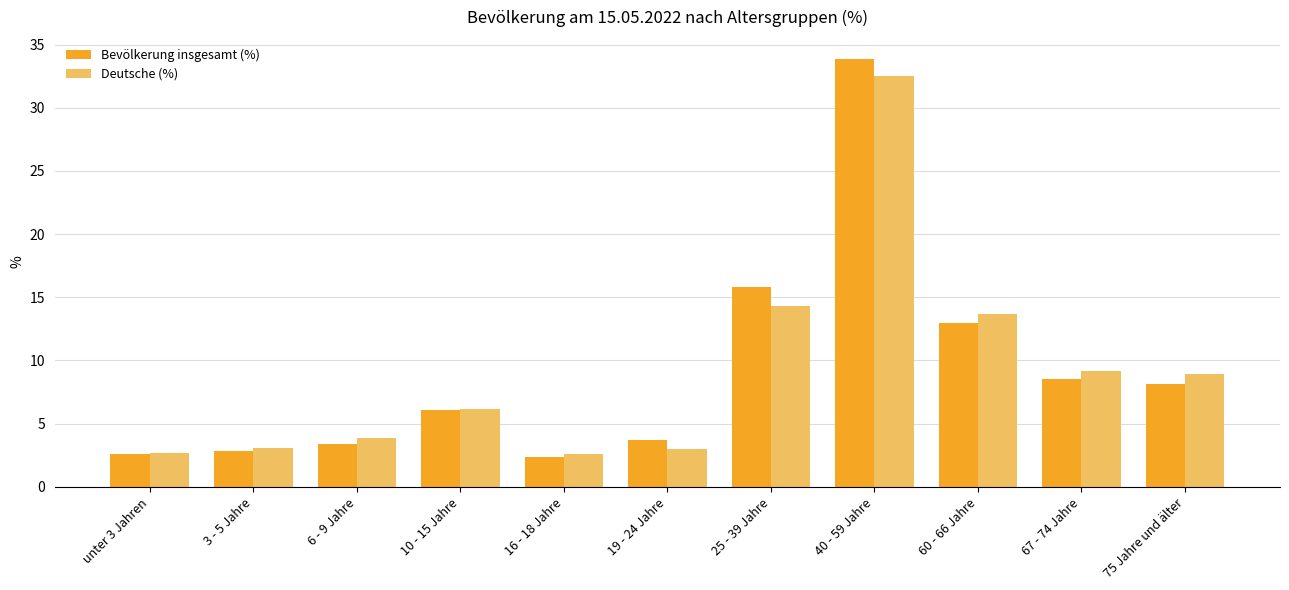

What is the total value across all series at 19 - 24 Jahre?

6.7